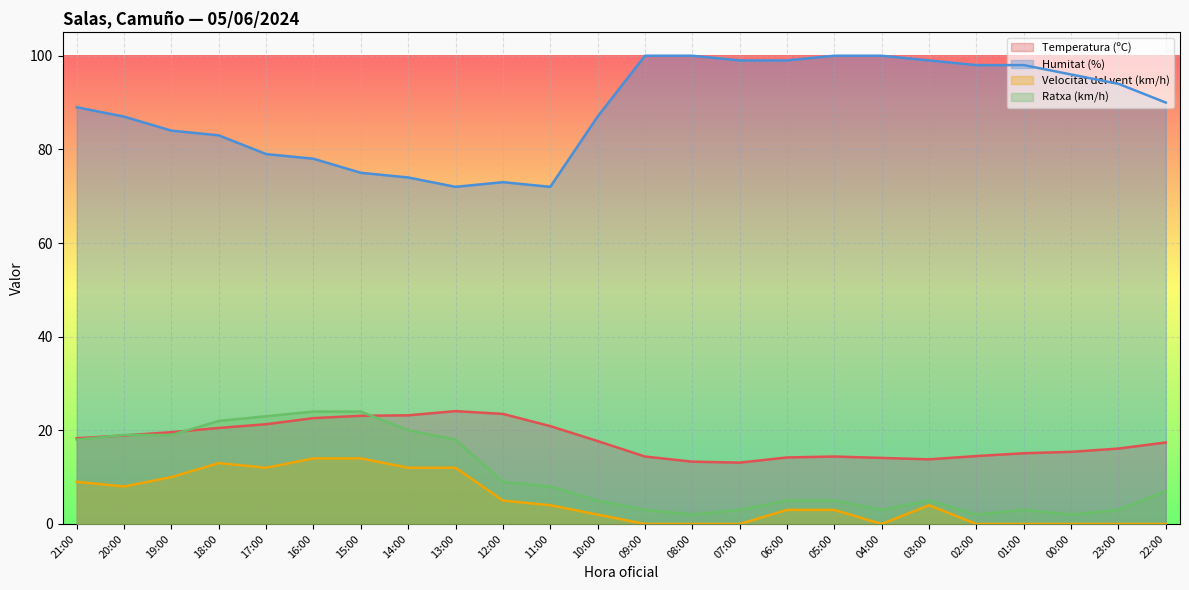

What is the label of the 9th point from the right?

06:00